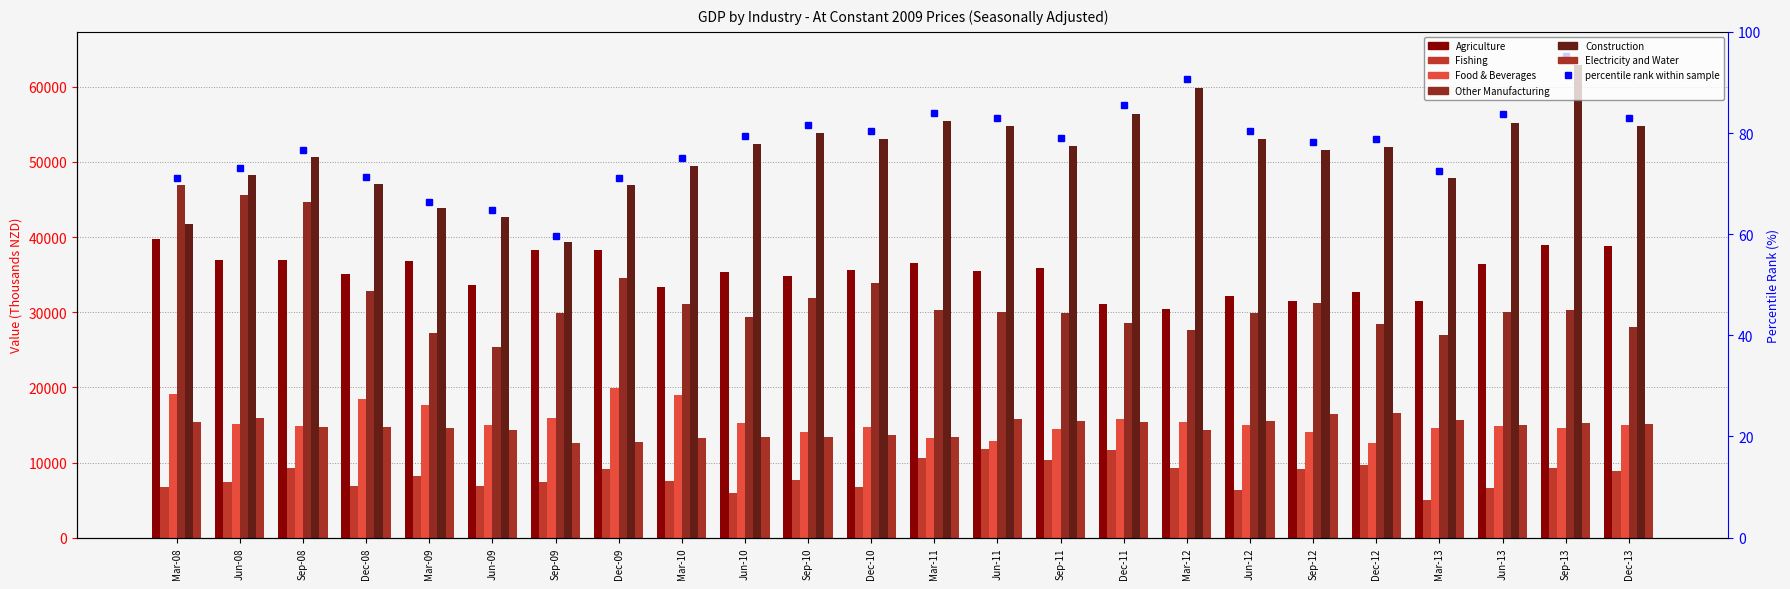

What is the difference between the second highest and minimum values in the Fishing series?

6709.9